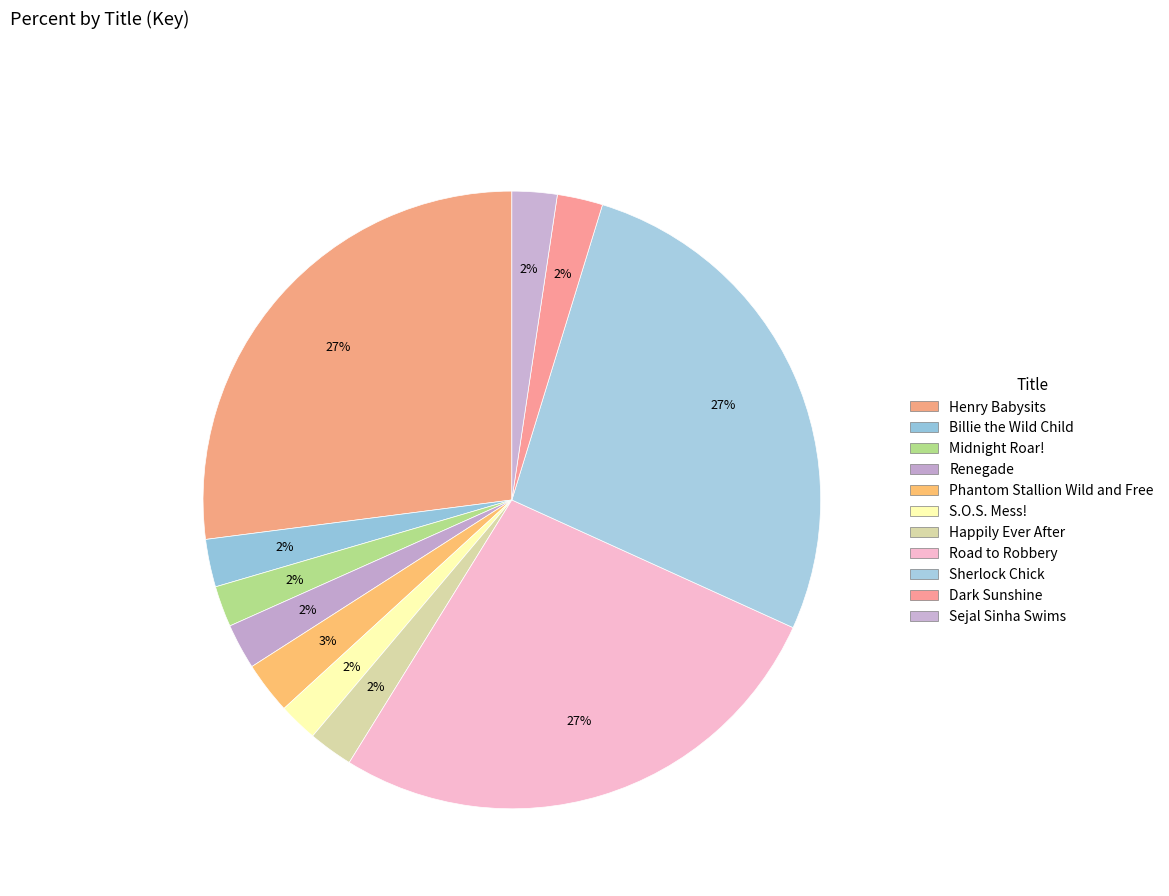

Which has a higher value, Road to Robbery or S.O.S. Mess!?

Road to Robbery